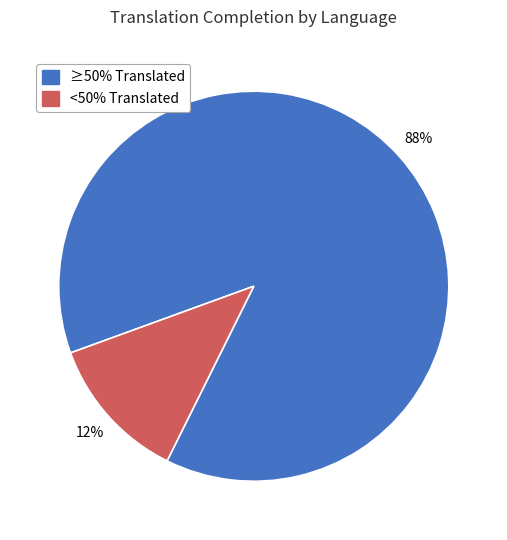

Does any single category account for the majority?

Yes